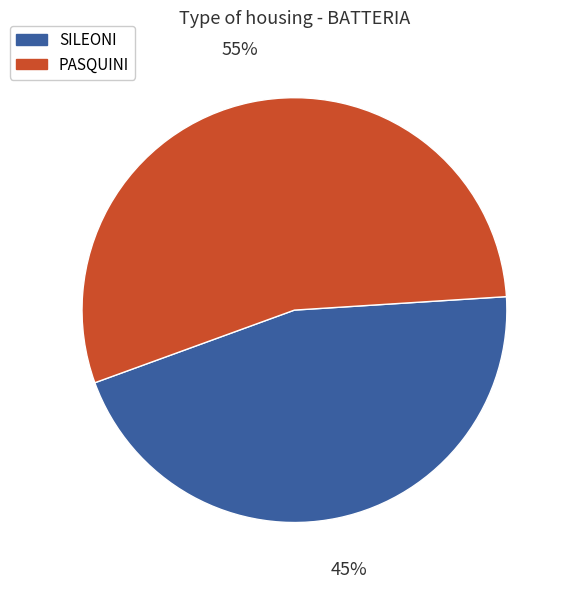

What is the largest slice in the pie chart?

PASQUINI